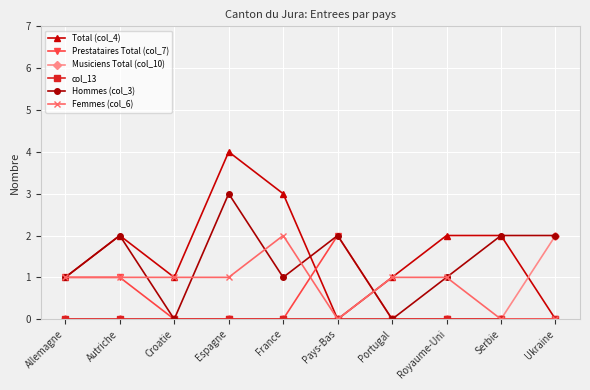

What position from the left is Autriche?

2